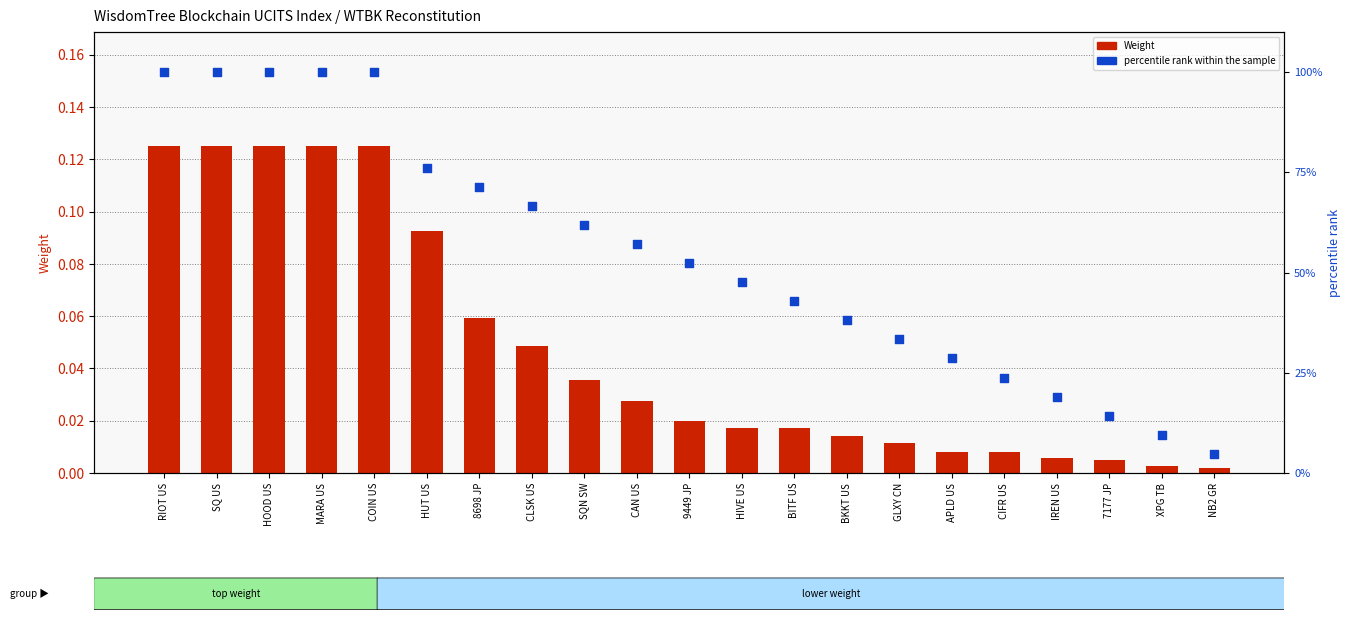

At how many categories does at least one series exceed 25?

16